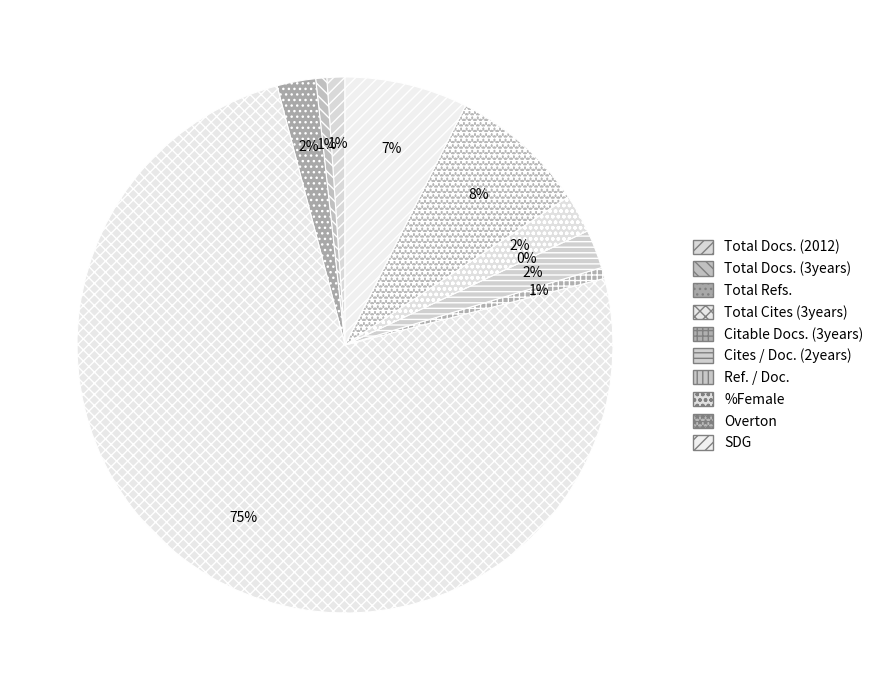

Is it true that SDG is 15% of the pie?

False